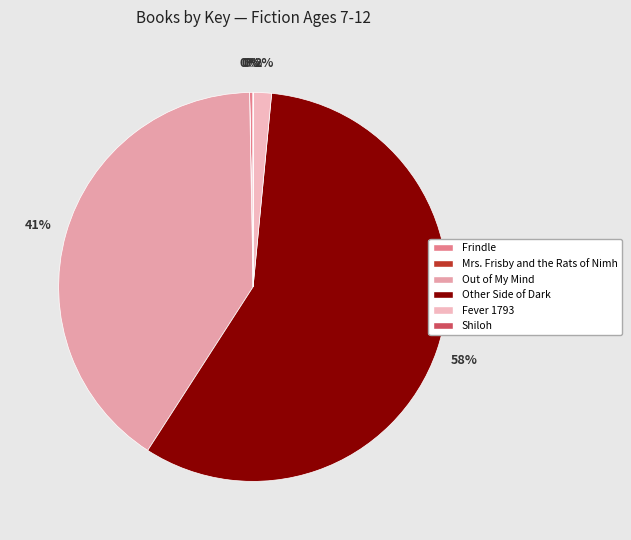

Does any single category account for the majority?

Yes